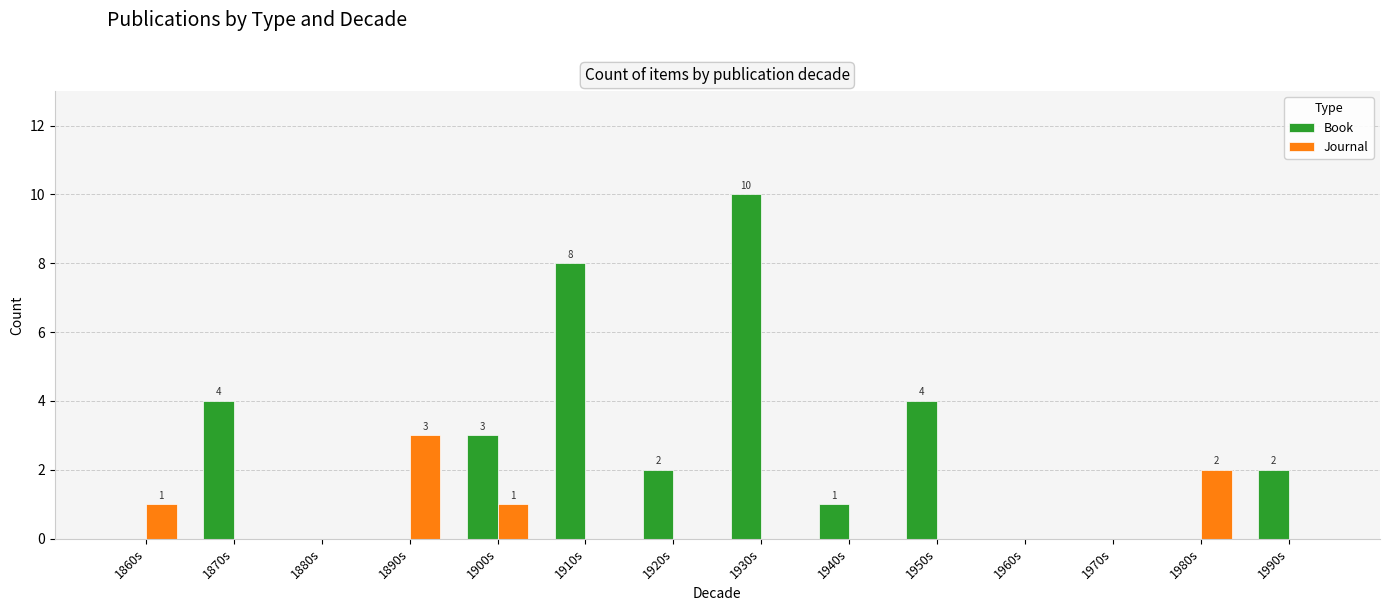

At which category does the chart reach its peak across all series?

1930s